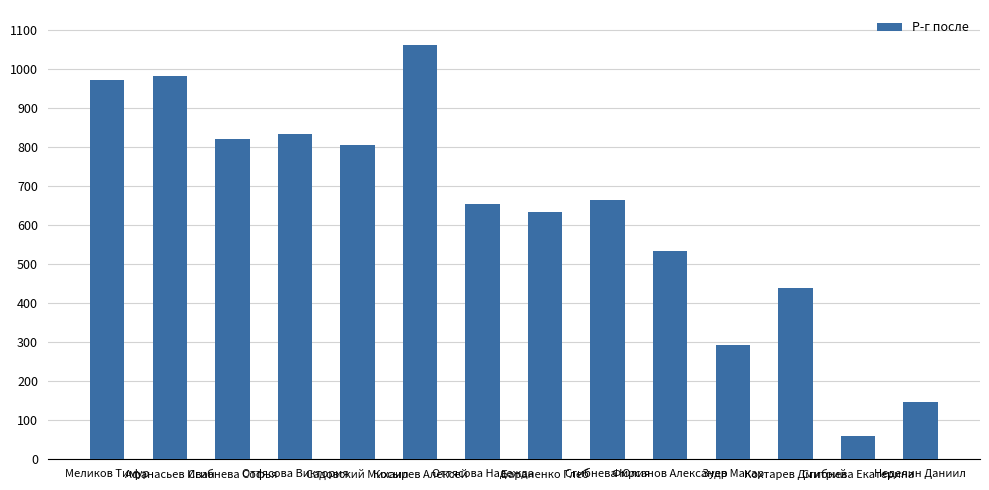

What is the average value?

635